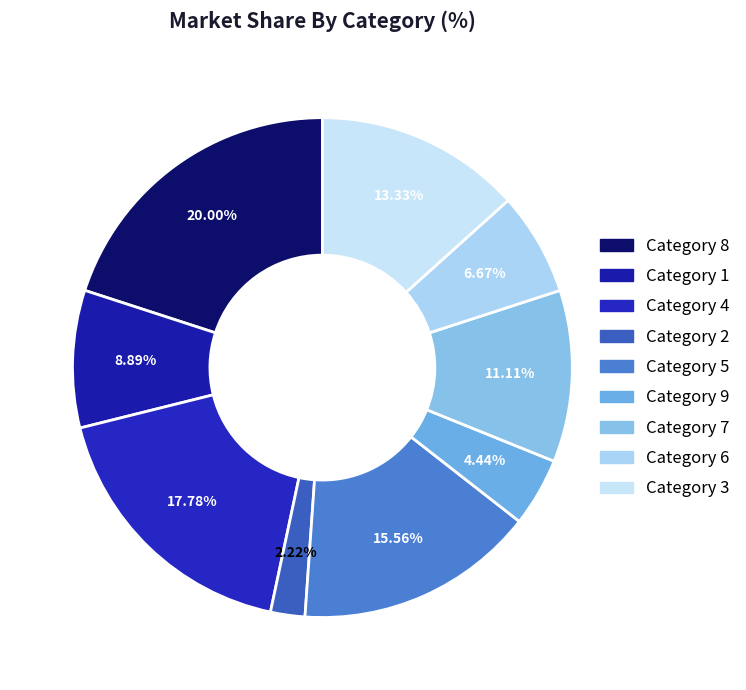

How many segments does this pie chart have?

9